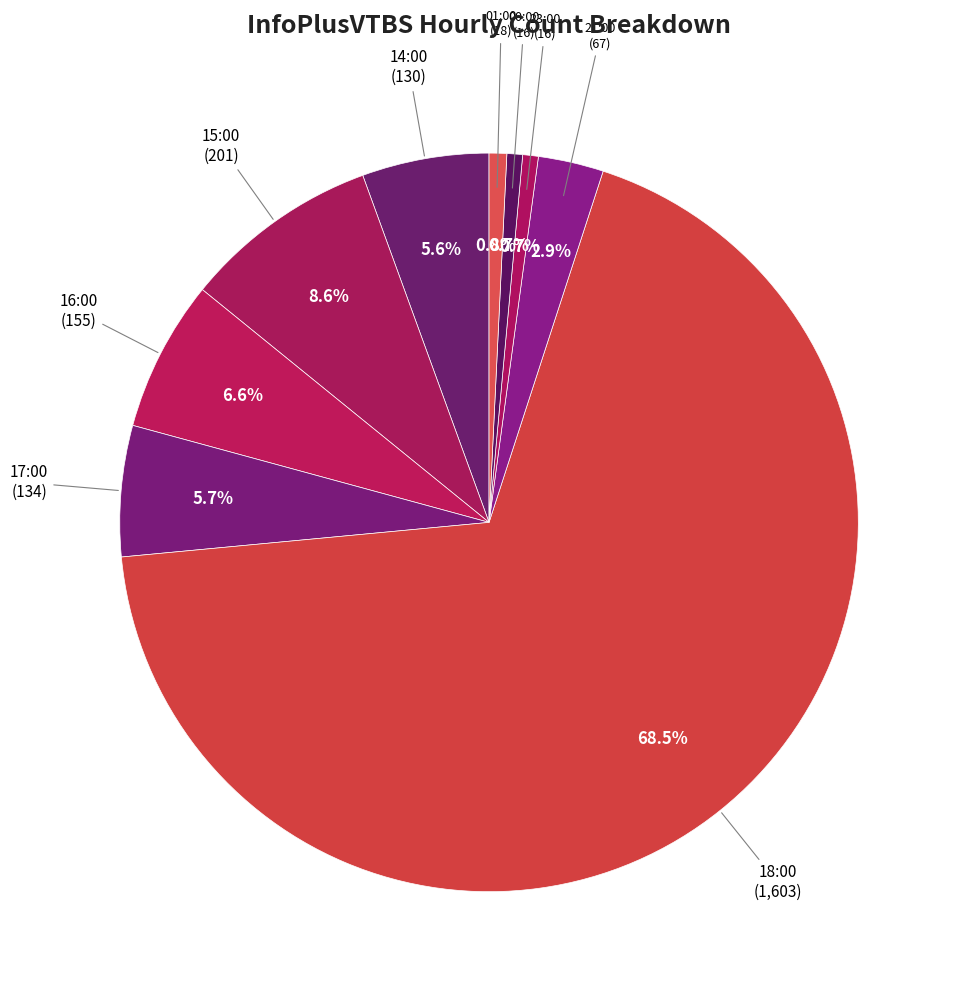

Count the number of slices in the pie.

9